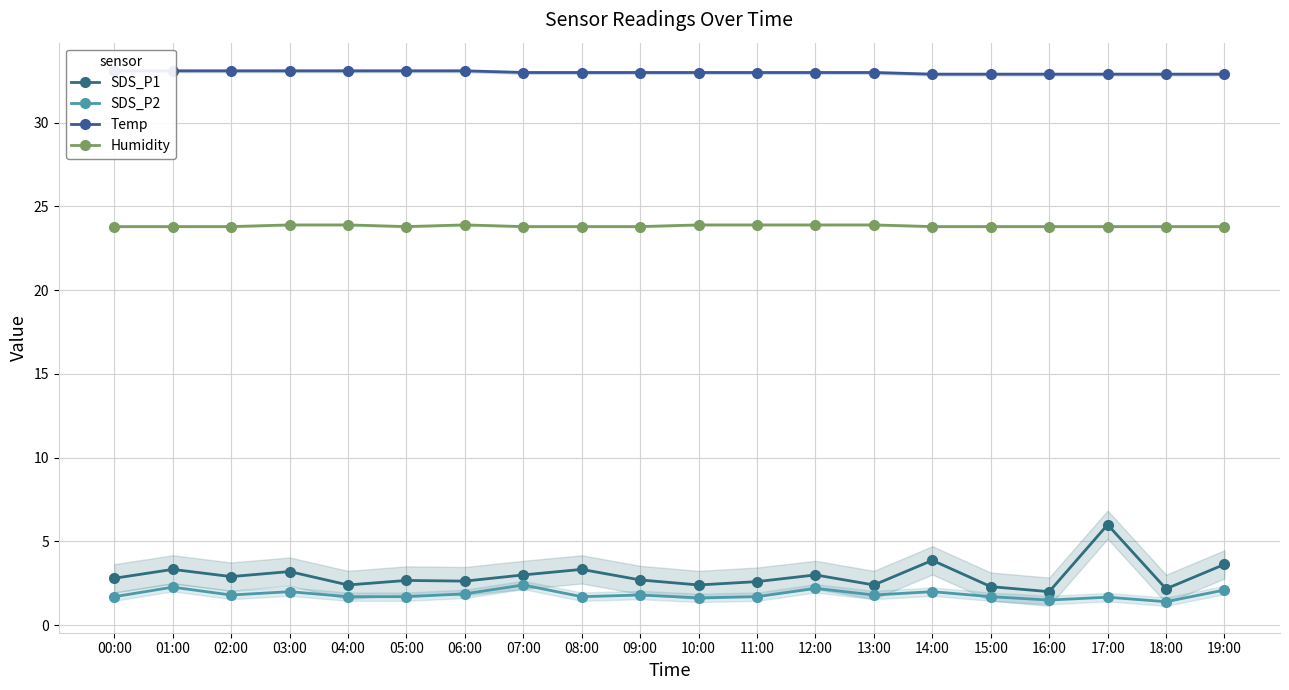

Which series changed the most between 12:00 and 15:00?

SDS_P1